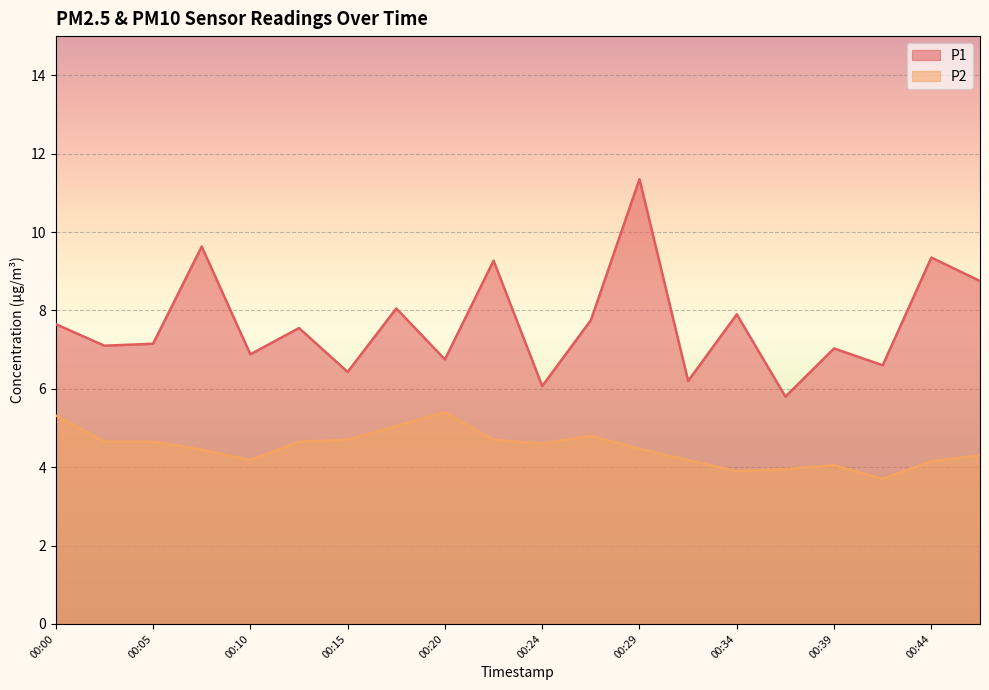

What are all the series names shown in the legend?

P1, P2